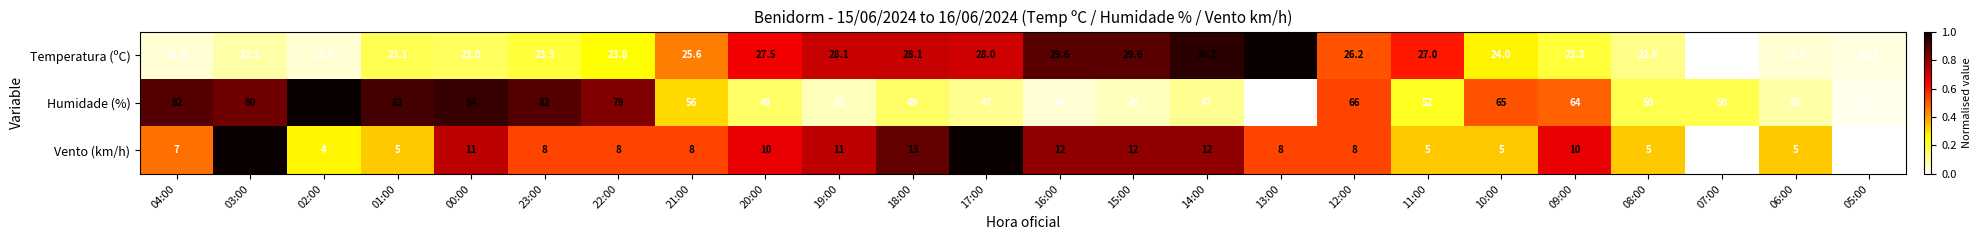

What is the total value across all series at 15:00?

86.6